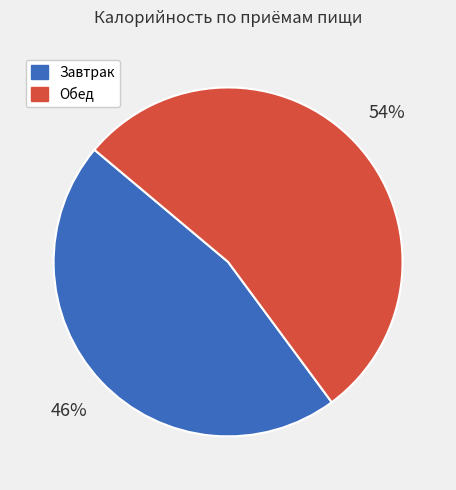

Combined, do Обед and Завтрак account for over 50%?

Yes